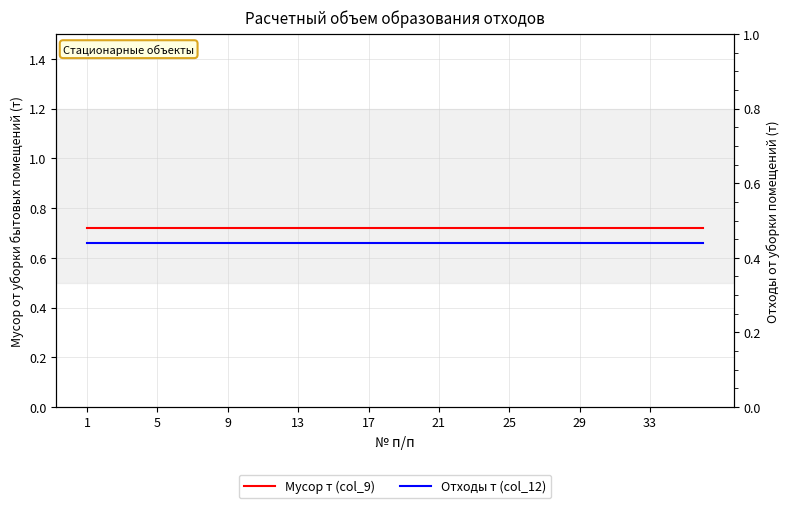

Which label corresponds to the largest value in the chart?

1